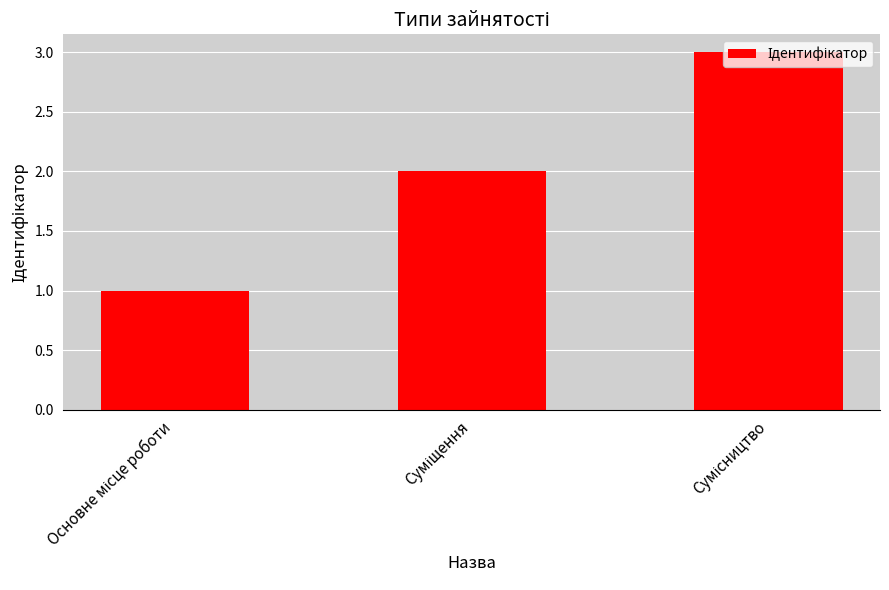

What is the sum of all values?

6